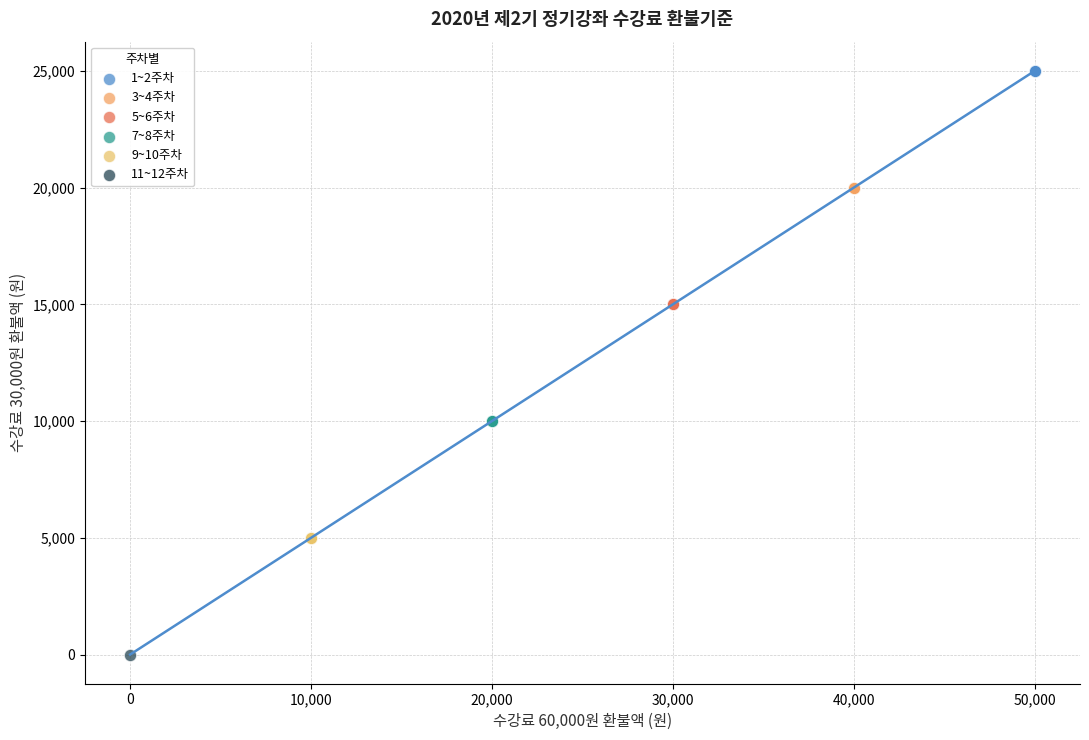

What are all the series names shown in the legend?

1~2주차, 3~4주차, 5~6주차, 7~8주차, 9~10주차, 11~12주차